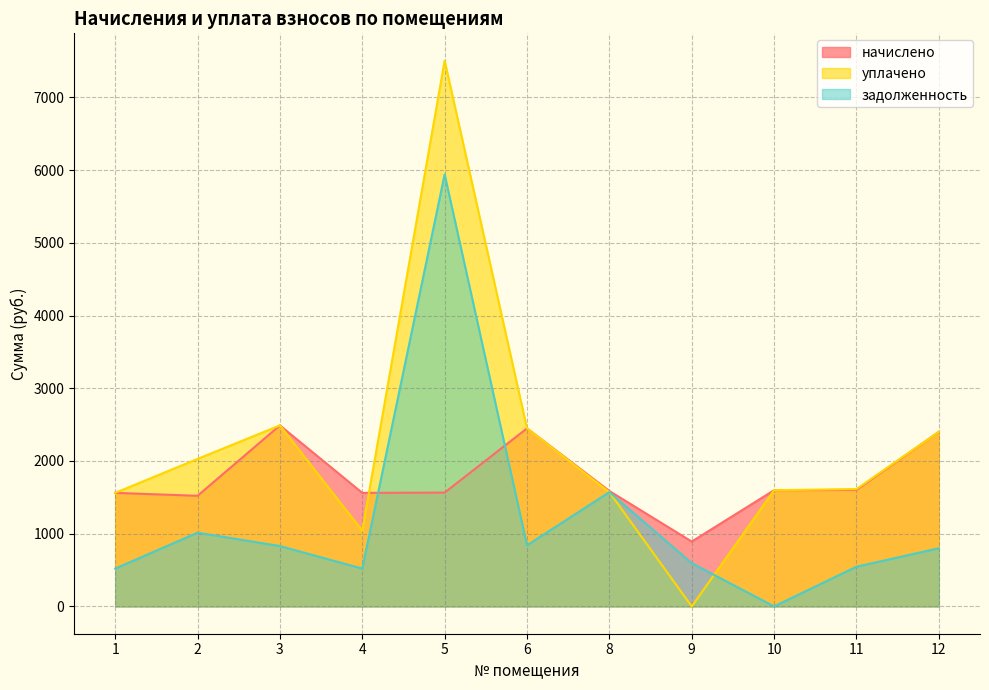

Reading left to right, what are all the values shown in this chart?

начислено: 1561.7	1521.4	2489.2	1561.7	1565.4	2448.9	1587.4	892.3	1598.4	1602.0	2401.2
уплачено: 1561.7	2028.5	2489.2	1041.1	7505.8	2448.9	1571.7	0.0	1598.4	1614.3	2401.2
задолженность: 520.6	1014.3	830.5	520.6	5940.4	840.9	1571.7	594.9	0.4	546.3	800.4